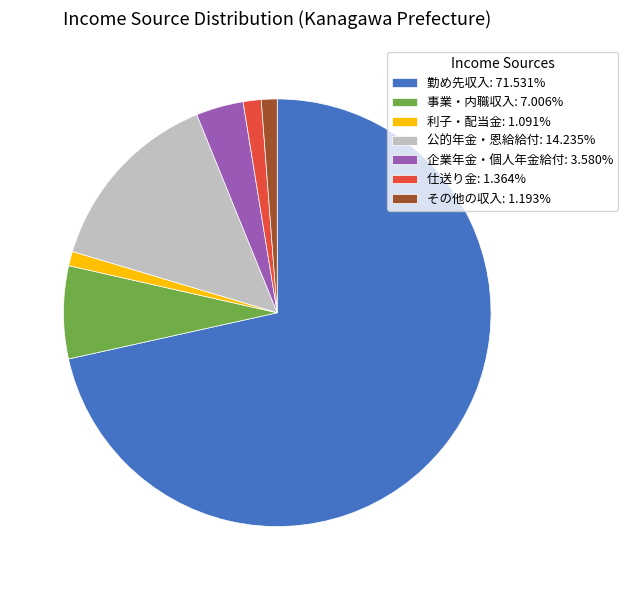

Is 公的年金・恩給給付: 14.235% the majority of the pie?

No